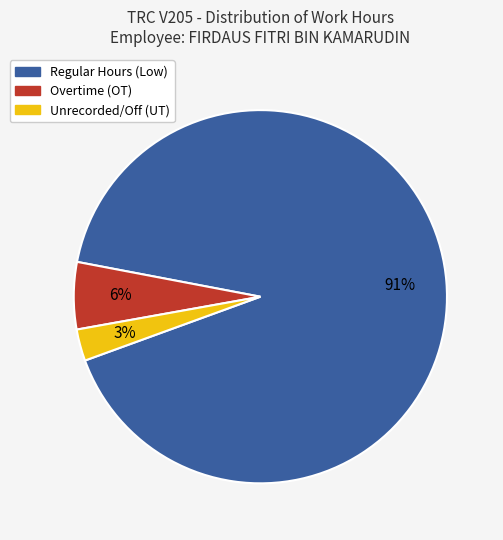

What percentage is the Regular Hours (Low) slice, to the nearest percent?

91%